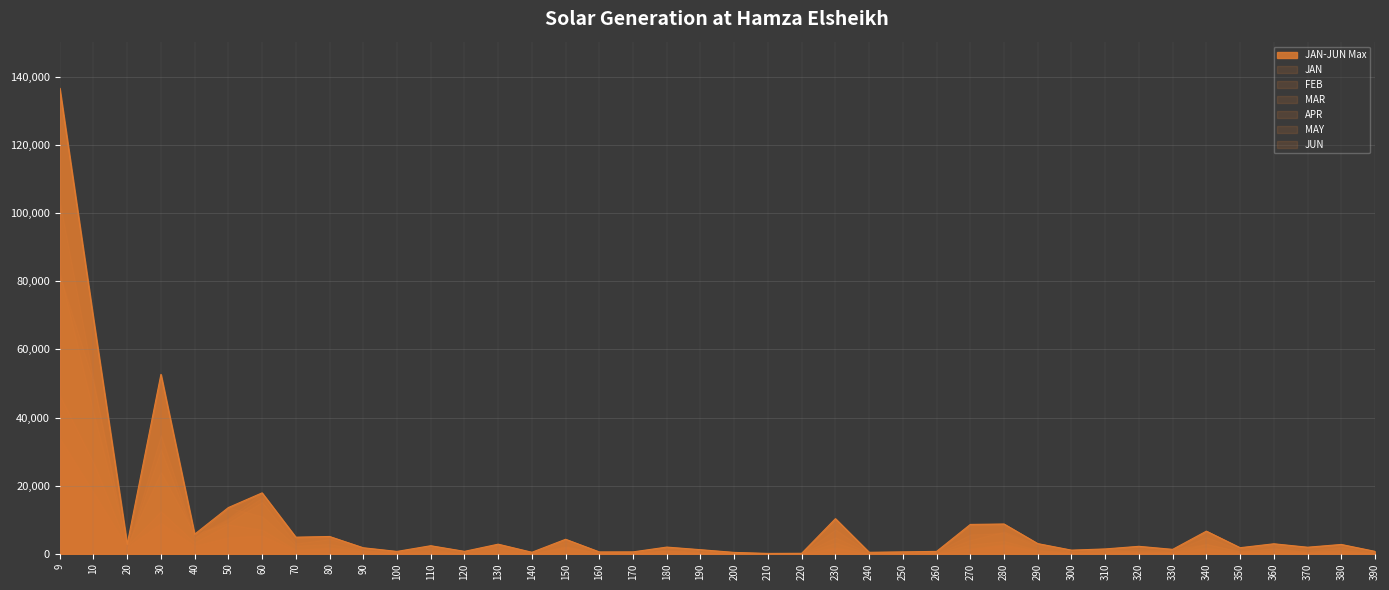

Does the chart have visible grid lines?

Yes